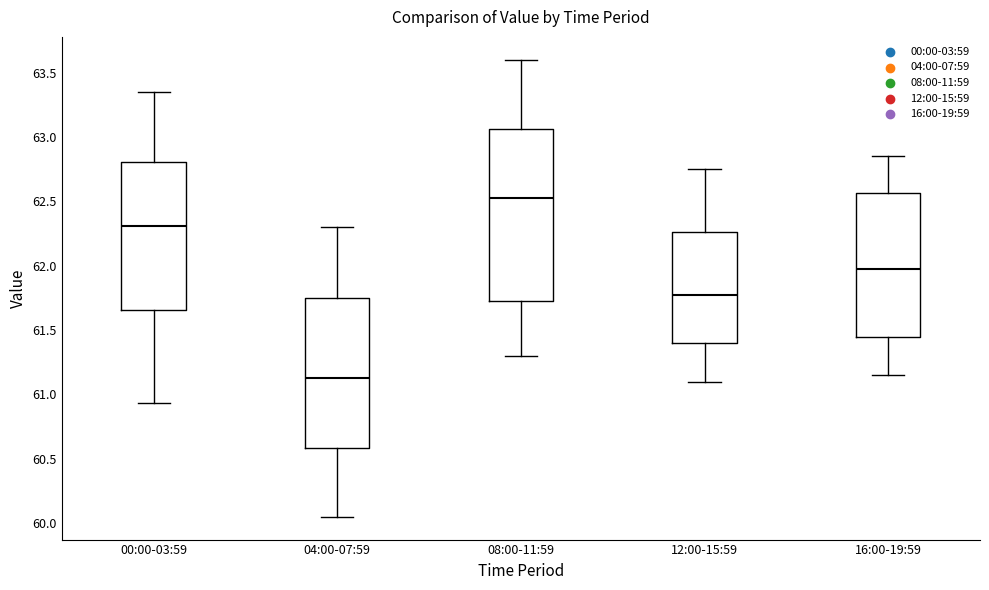

Where does the median line of the box for 08:00-11:59 sit on the y-axis? The values are not printed on the chart, so give them approximately, as read against the axis.

62.55